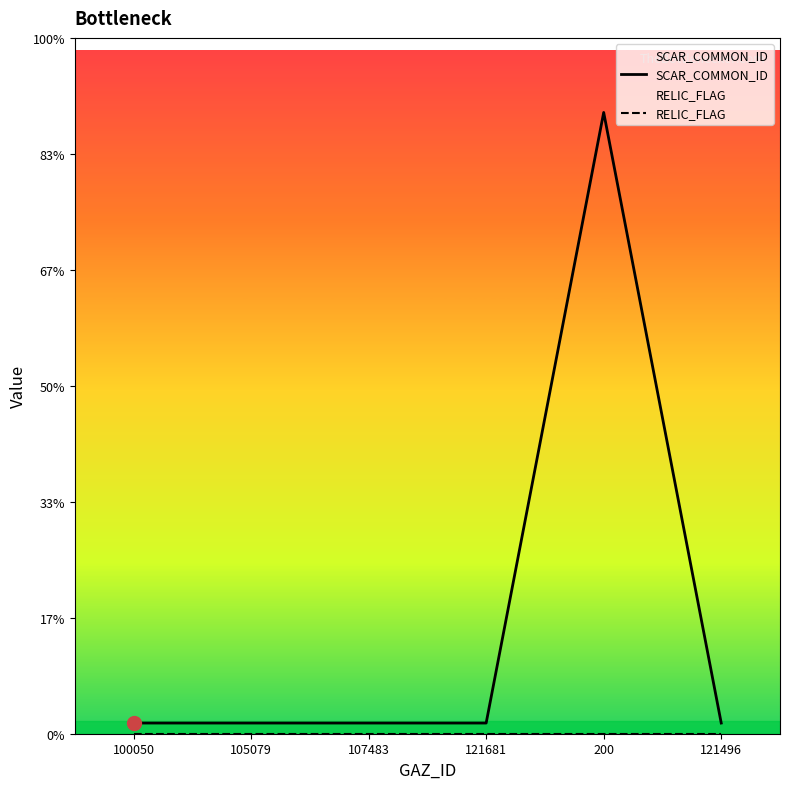

Reading right to left, transcribe all the data shown in this chart.

SCAR_COMMON_ID: 200	11631	200	200	200	200
RELIC_FLAG: 0	0	0	0	0	0